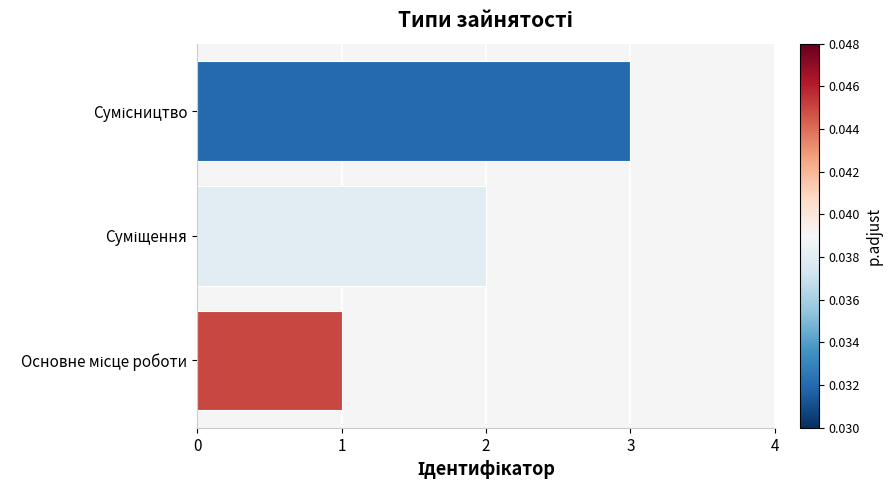

What is the sum of all values?

6